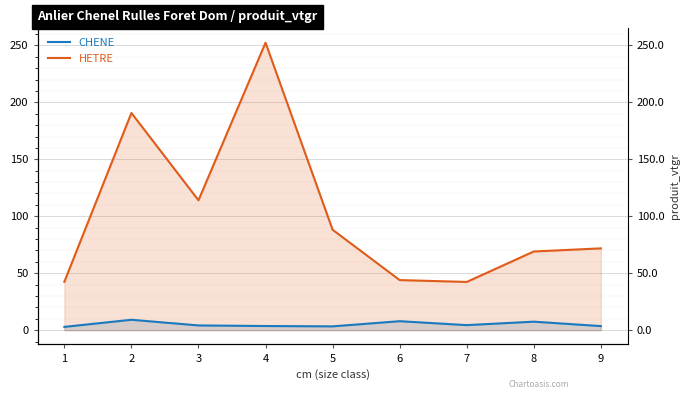

Is the value of CHENE at 4 greater than the value of HETRE at 9?

No